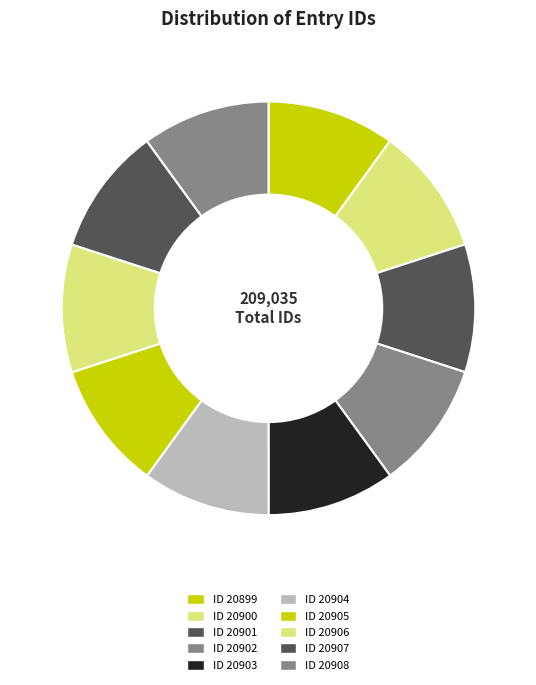

Does any single category account for the majority?

No